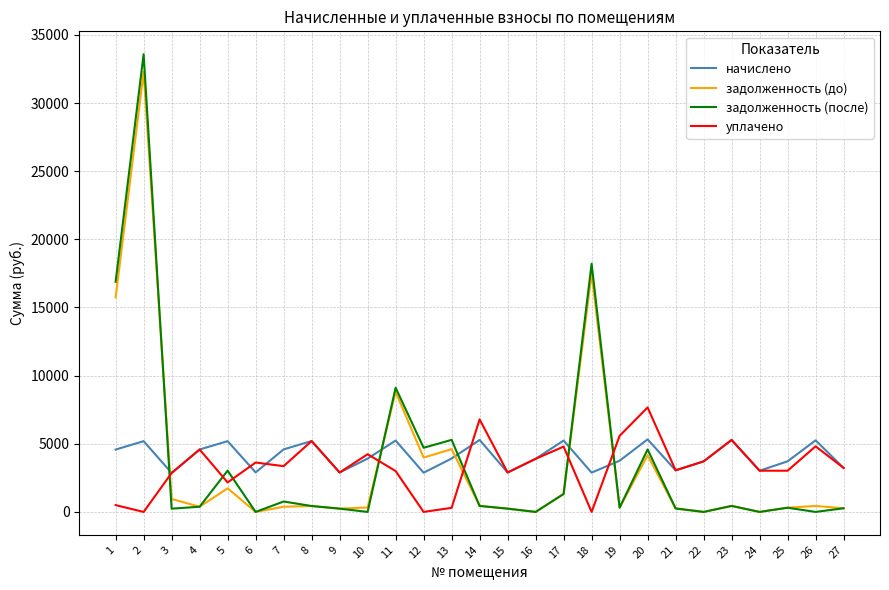

What is the maximum value for задолженность (после)?

33581.9